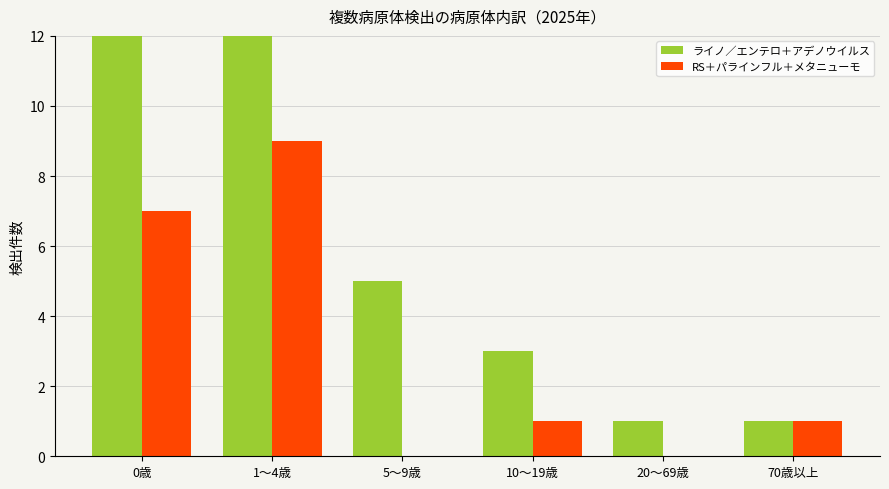

What position from the left is 10～19歳?

4